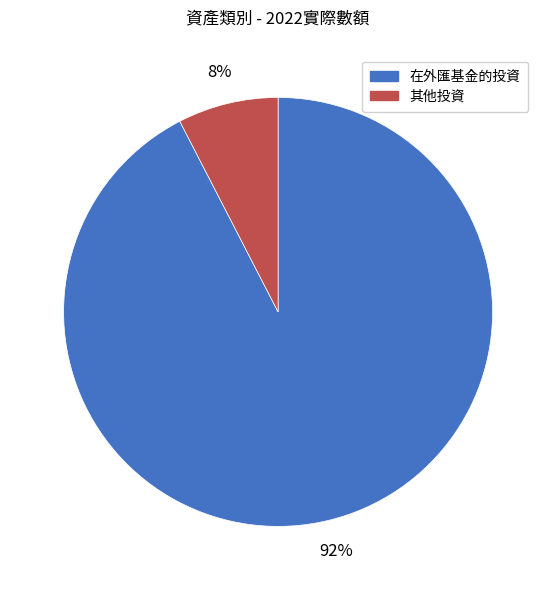

Rank the categories by value from highest to lowest.

在外匯基金的投資, 其他投資